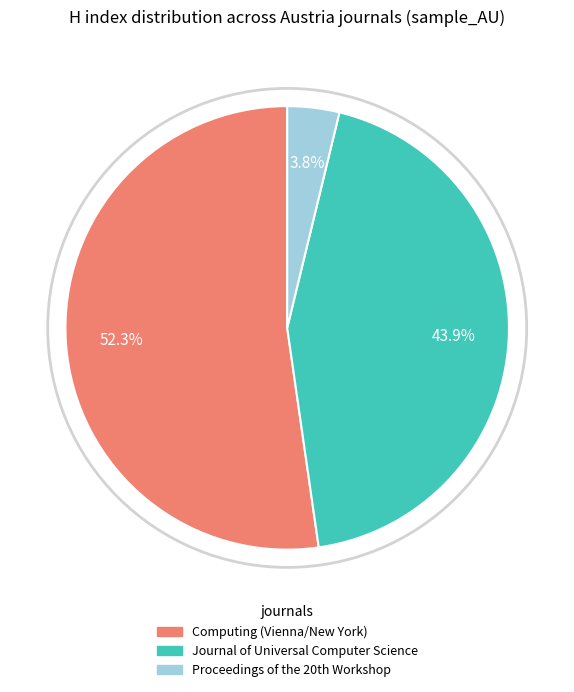

Is the sum of Journal of Universal Computer Science and Computing (Vienna/New York) greater than half?

Yes